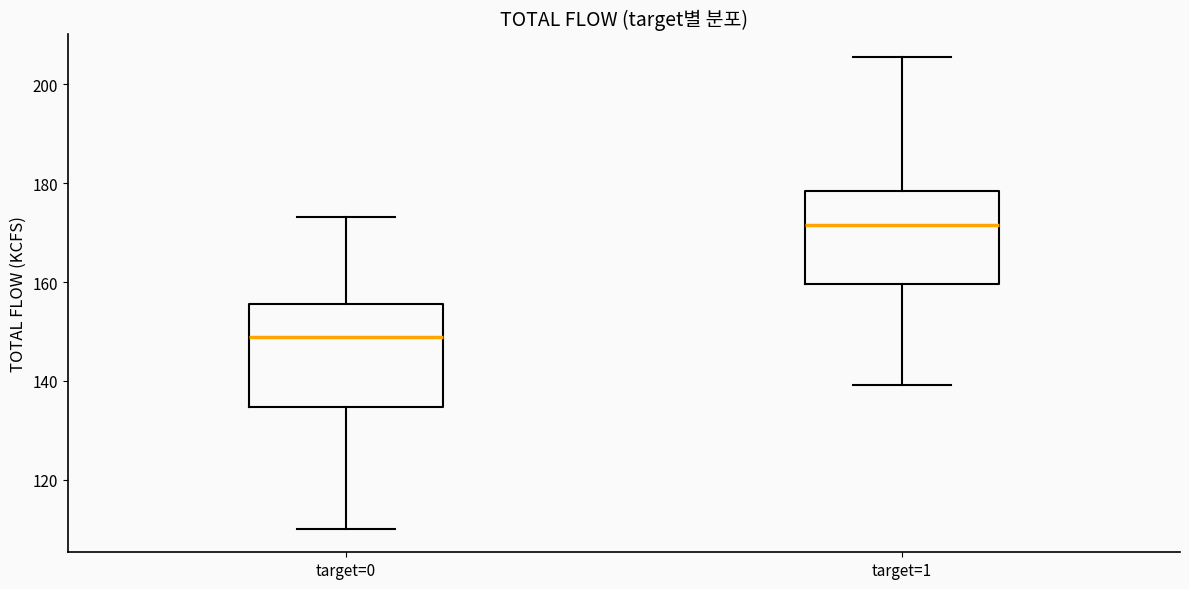

Which box has the highest median line?

target=1